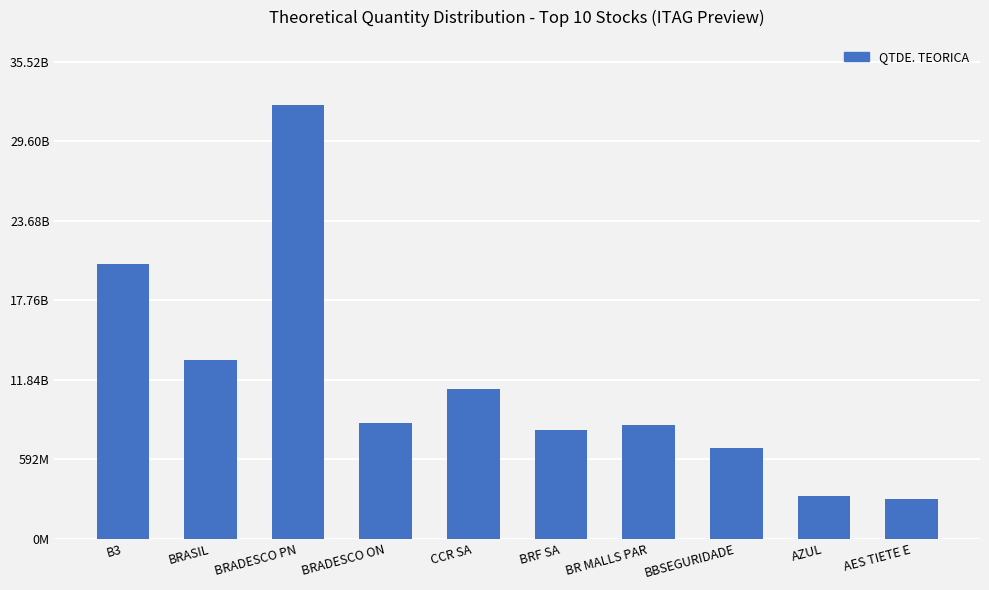

Between AES TIETE E and BR MALLS PAR, which is larger?

BR MALLS PAR